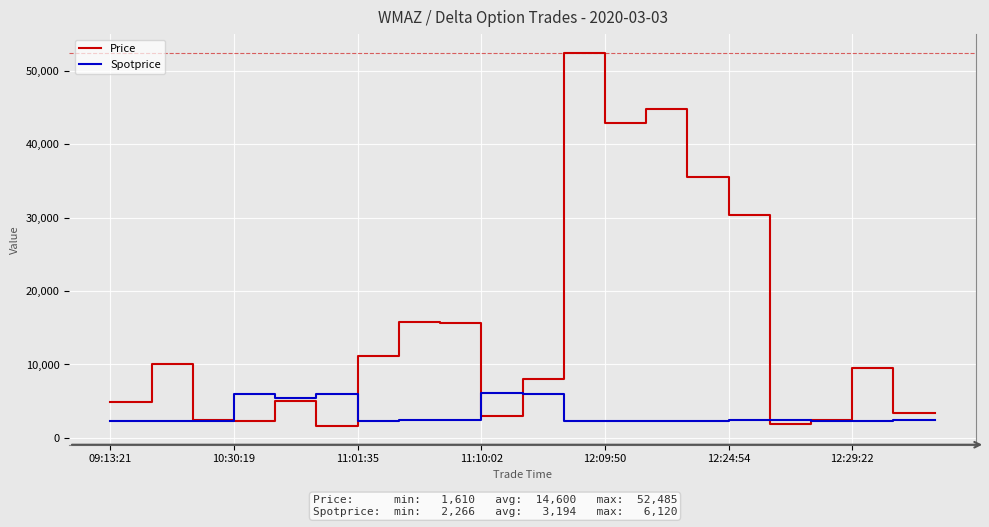

Which series has the largest total across all categories?

Price